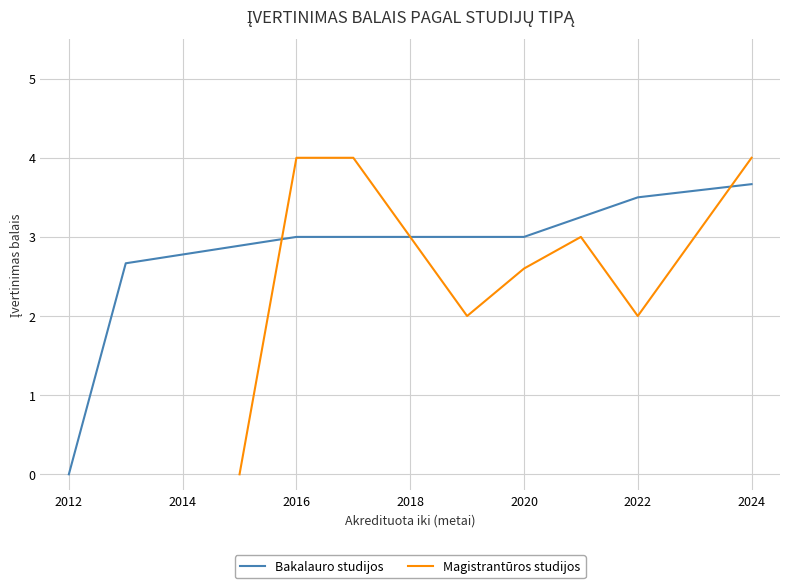

Is this an area chart (filled region under the line)?

No